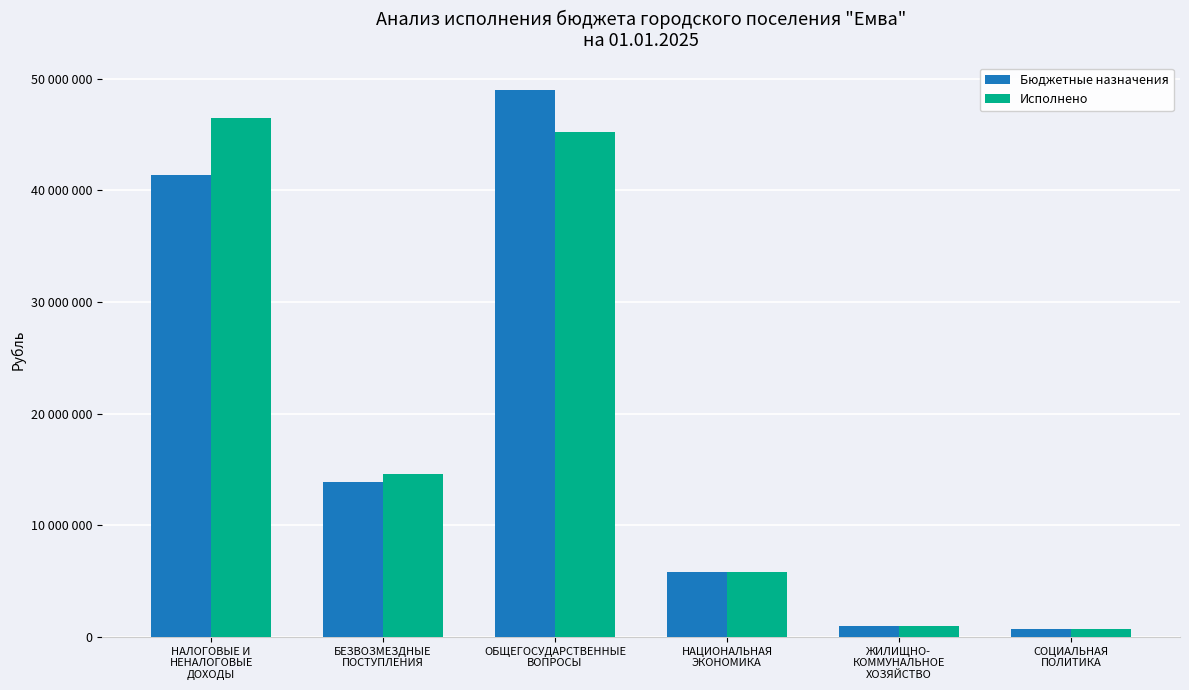

What is the value of the Бюджетные назначения bar at the 3rd from the left?

48977023.4